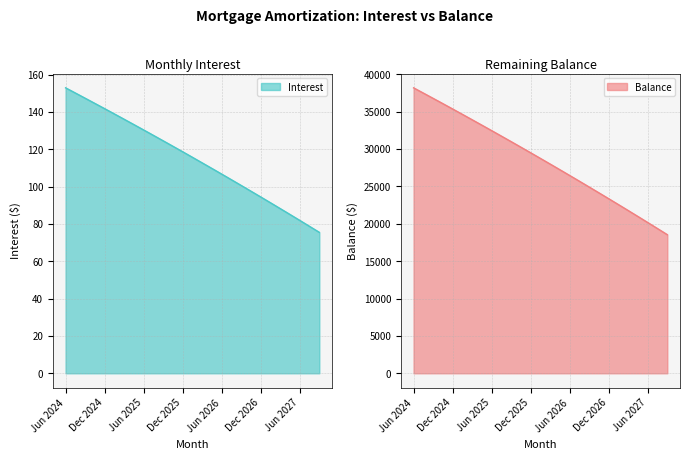

What is the average value of the Balance series?

28599